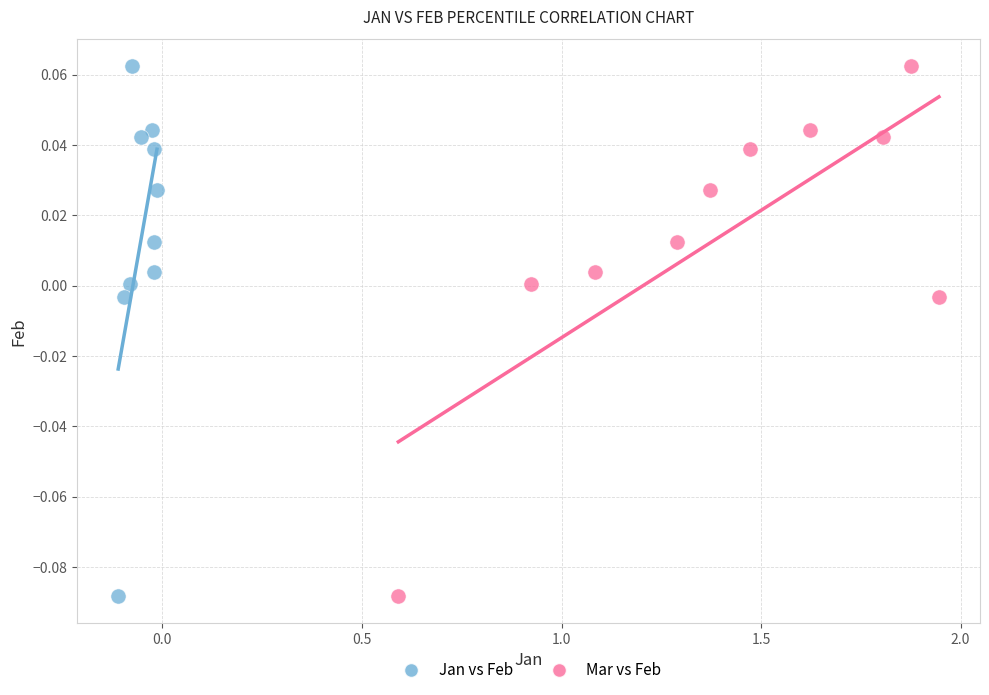

What are all the series names shown in the legend?

Jan vs Feb, Mar vs Feb